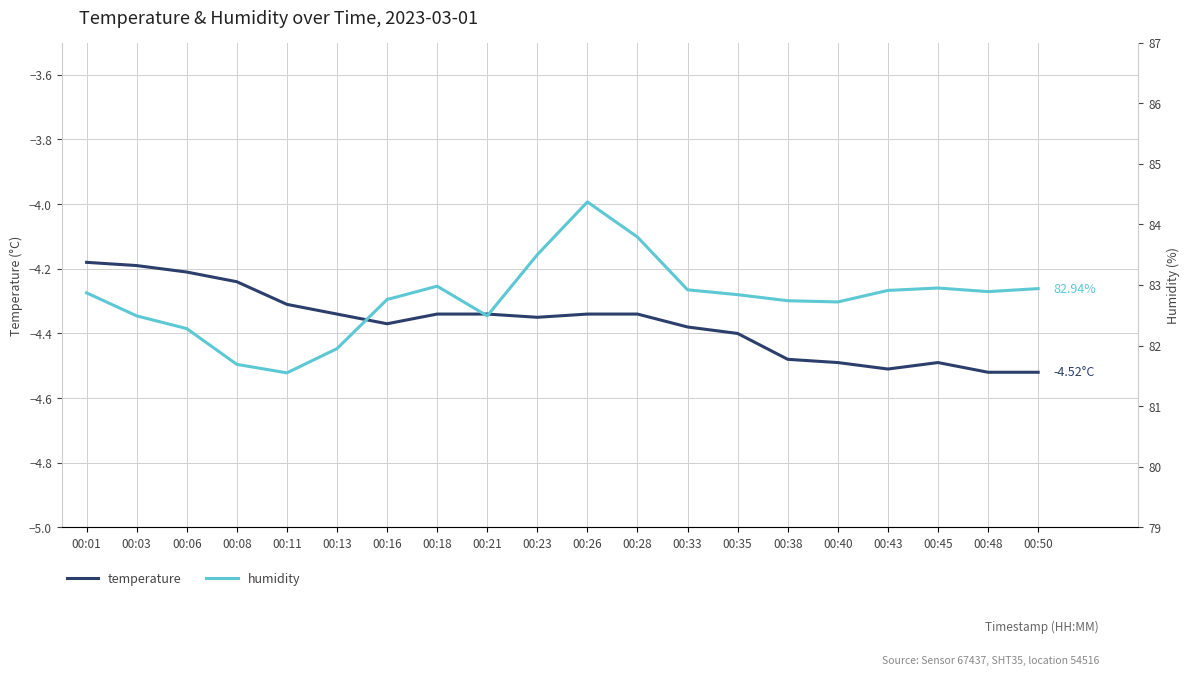

Where is humidity nearest to the value 82?

00:13